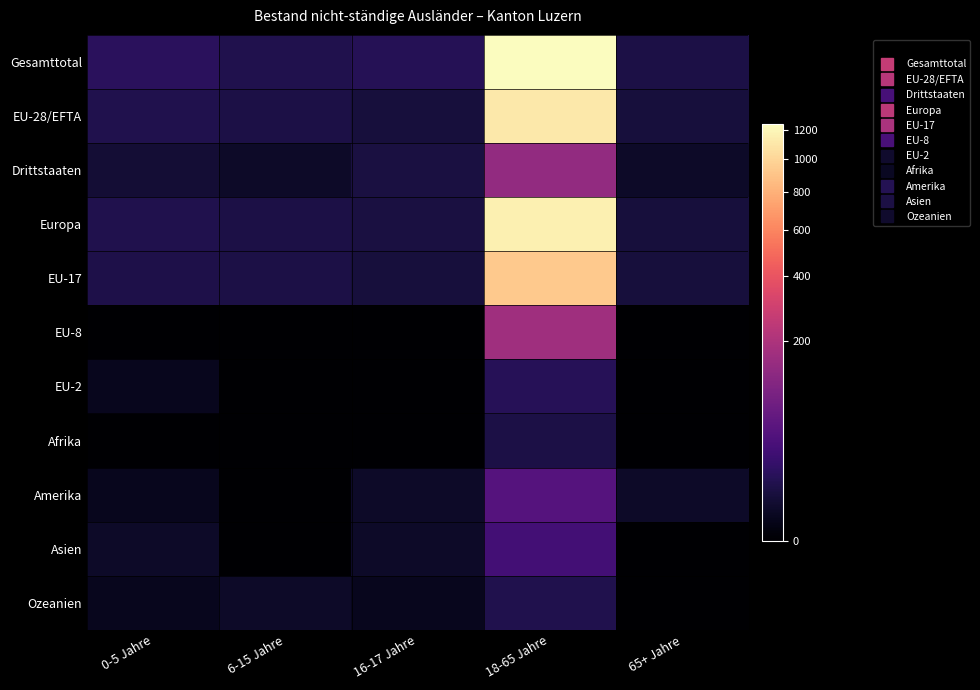

Between 0-5 Jahre and 65+ Jahre, which series saw the biggest shift?

Gesamttotal